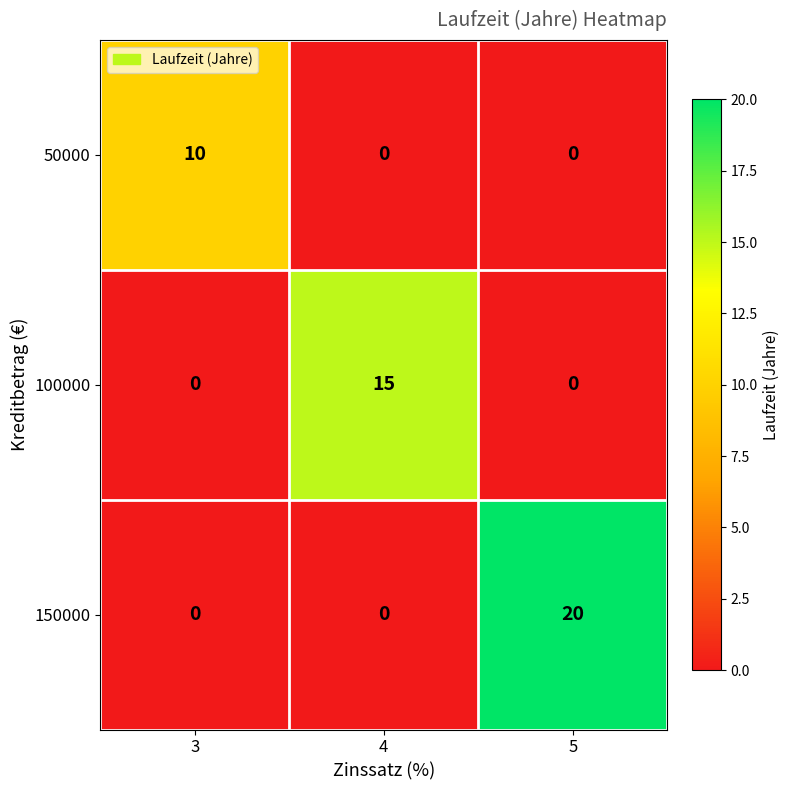

List the series in order of their peak value, lowest first.

50000, 100000, 150000